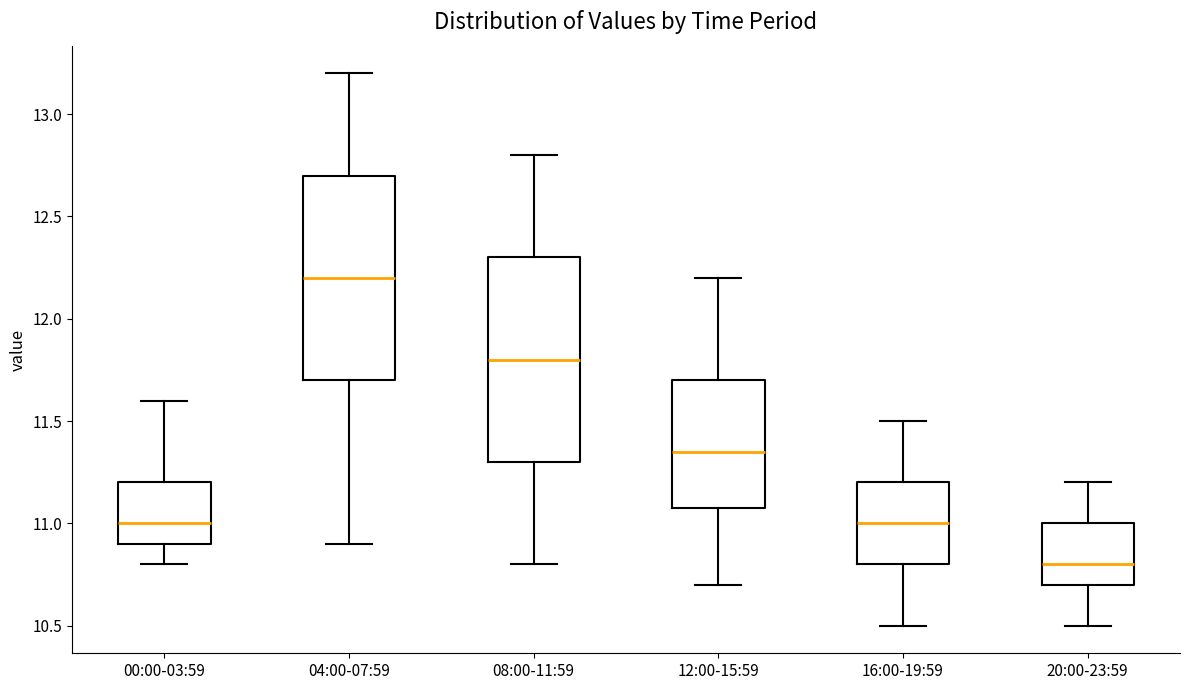

Reading left to right, transcribe this box plot: for each box, give where its median line is, the range the box spans, and where its two whiskers end, as read against the y-axis. The values are not printed on the chart, so give them approximately, as read against the axis.

00:00-03:59: median 11.00, box 10.90 to 11.20, whiskers 10.80 to 11.60
04:00-07:59: median 12.20, box 11.70 to 12.70, whiskers 10.90 to 13.20
08:00-11:59: median 11.80, box 11.30 to 12.30, whiskers 10.80 to 12.80
12:00-15:59: median 11.35, box 11.10 to 11.70, whiskers 10.70 to 12.20
16:00-19:59: median 11.00, box 10.80 to 11.20, whiskers 10.50 to 11.50
20:00-23:59: median 10.80, box 10.70 to 11.00, whiskers 10.50 to 11.20